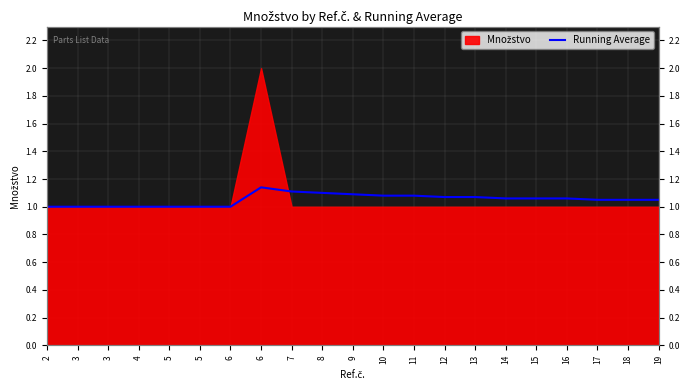

Count the values in the range 1 to 2.

21